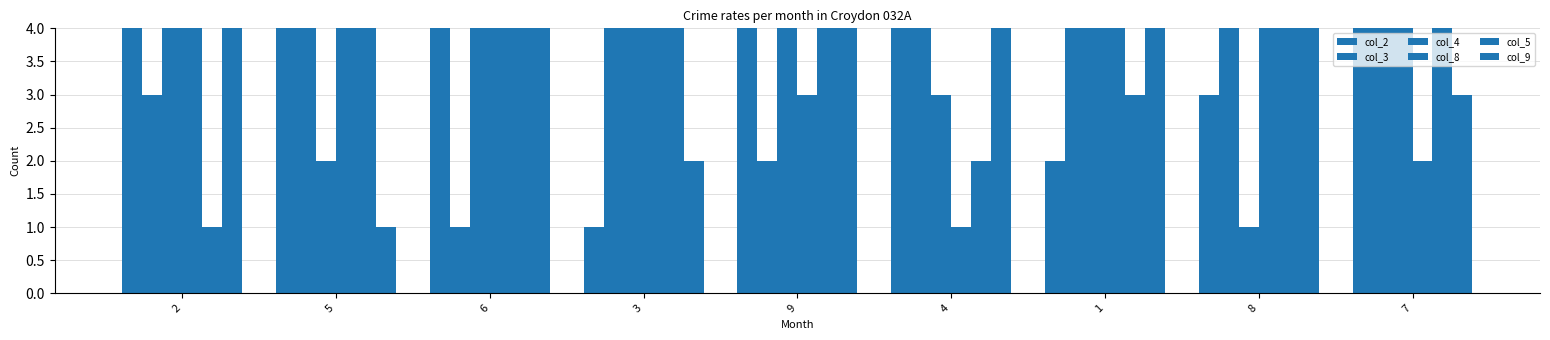

How many data points does each series have?

9